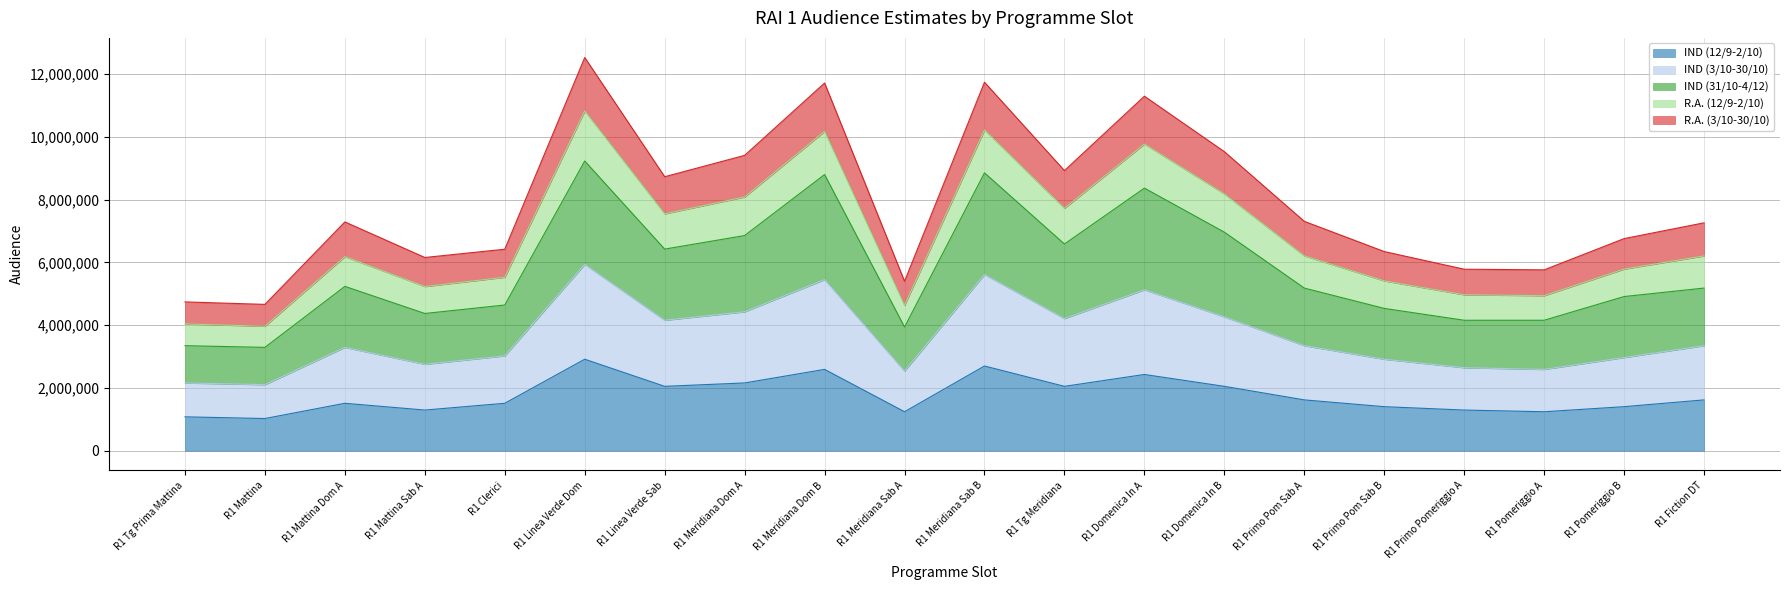

How many lines are shown in the chart?

5